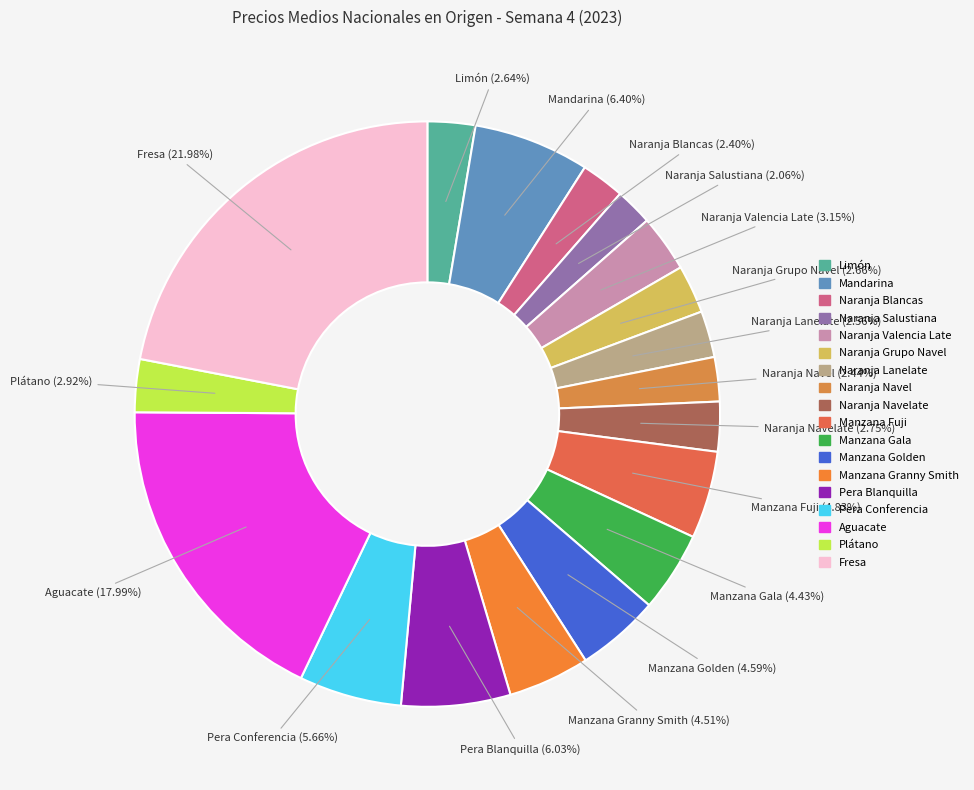

To the nearest percent, what is the difference between the largest and smallest slice percentages?

20%